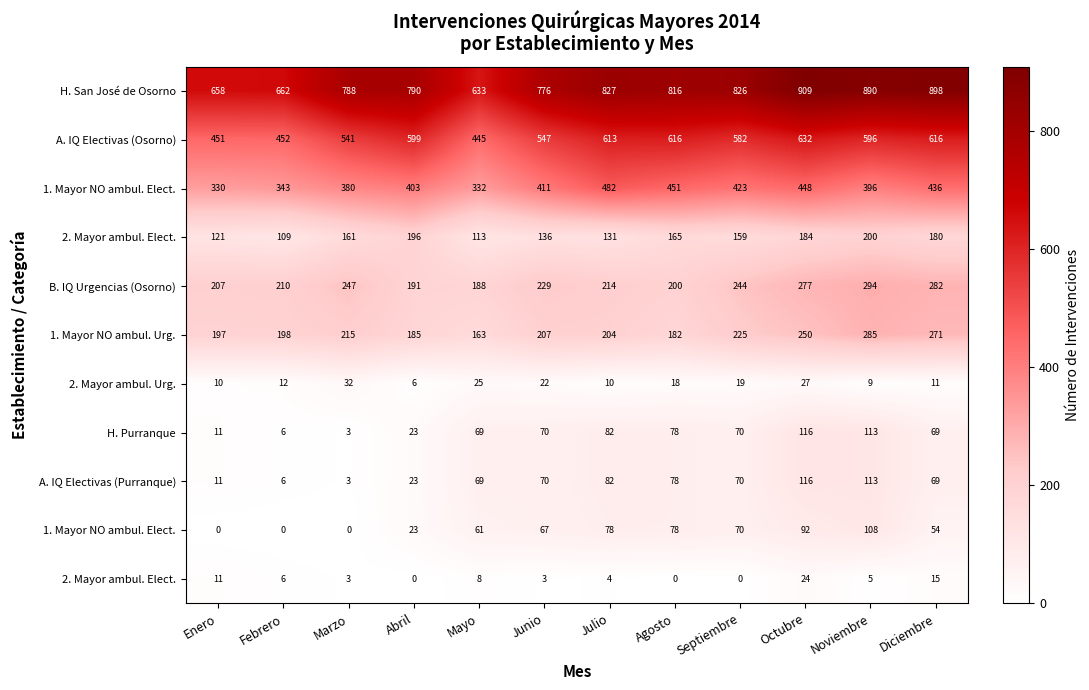

What is the maximum value shown in the chart?

909